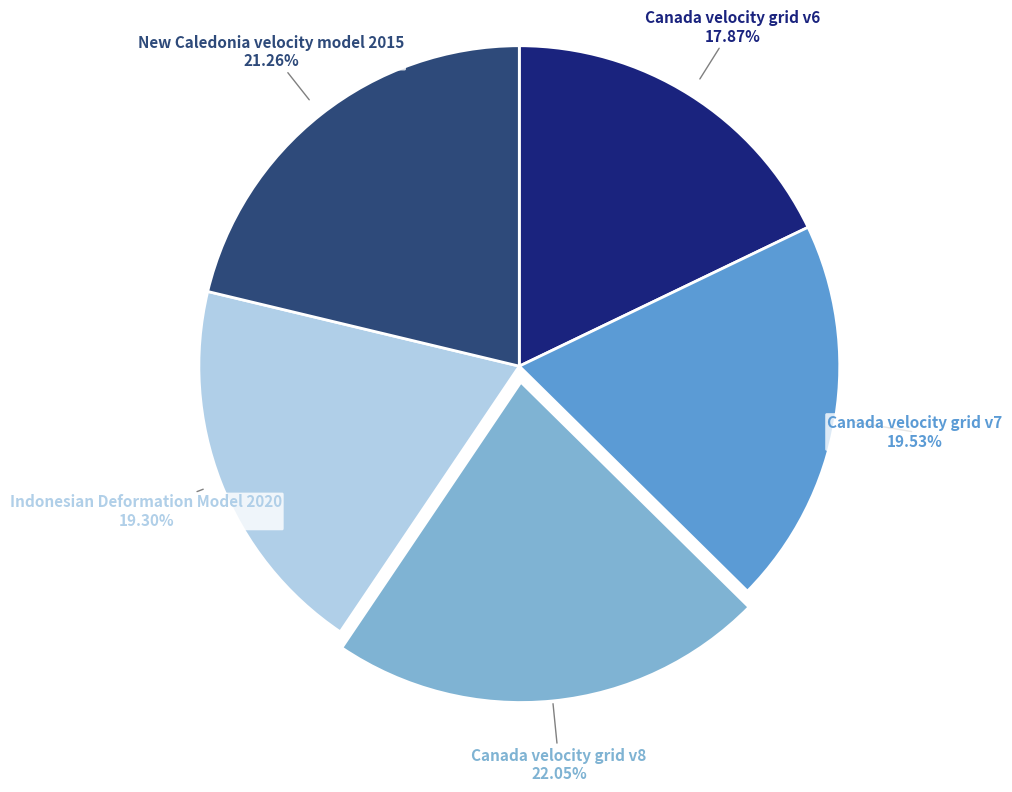

Is there any slice that represents more than half of the pie?

No